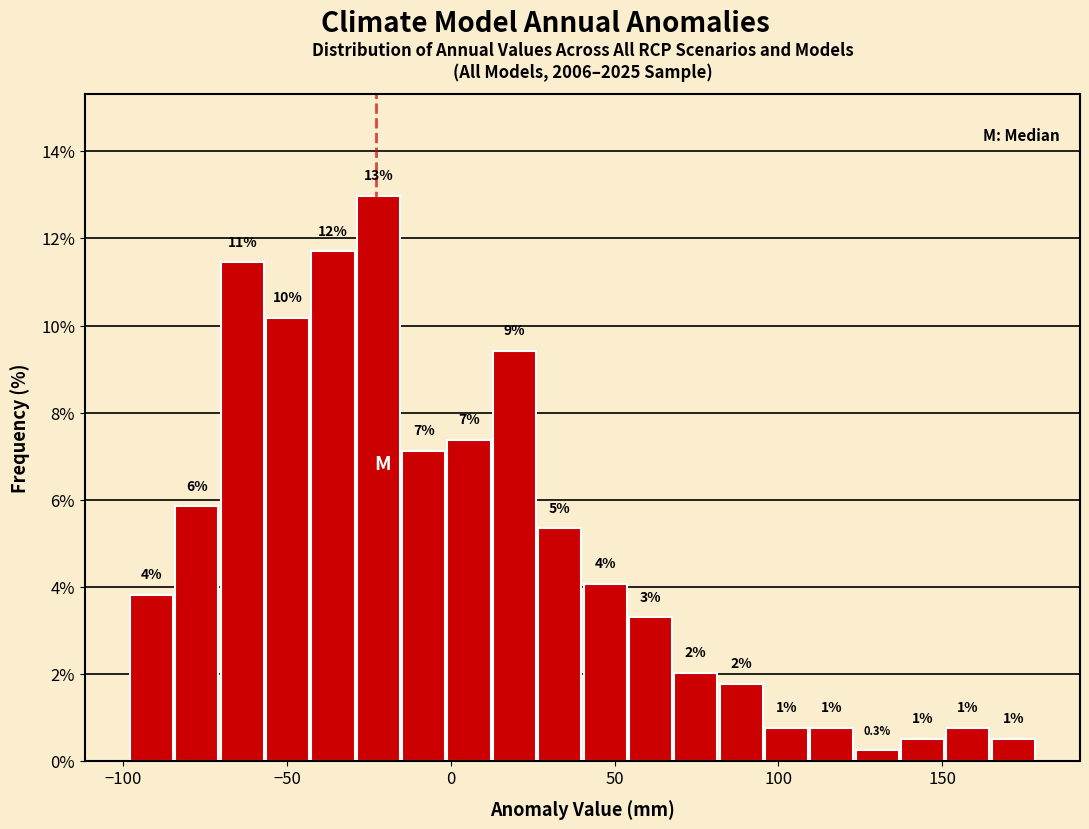

Read against the x-axis, roughly where is the centre of the tallest bar?

-20